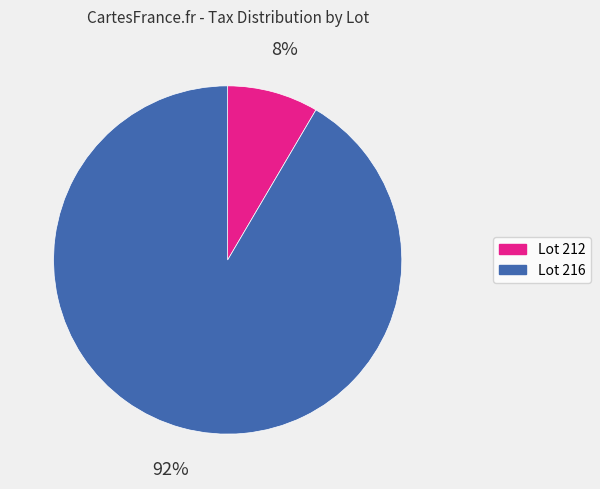

To the nearest percent, what is the average slice percentage?

50%